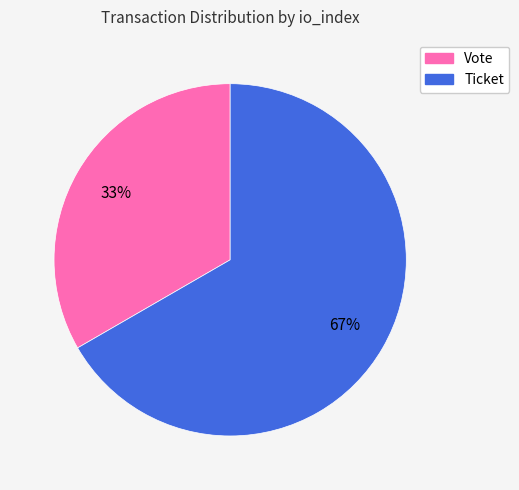

To the nearest percent, what is the combined percentage of Vote and Ticket?

100%